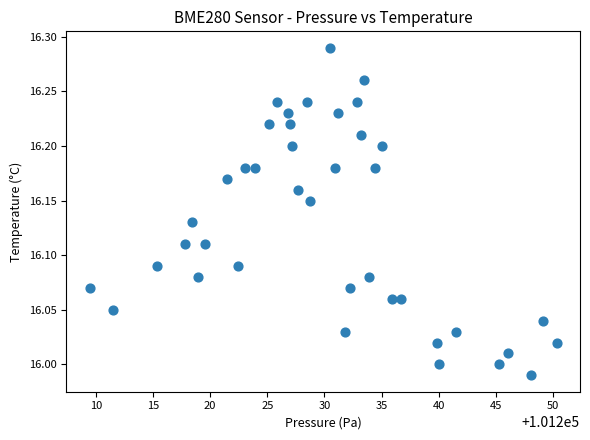

What is the range of Y values (max minus min)?

0.3